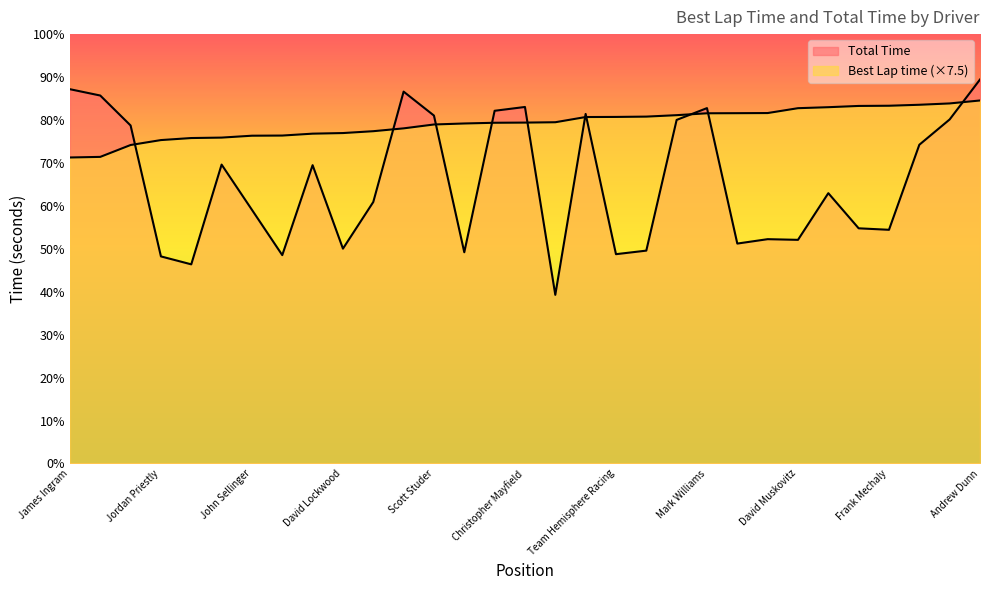

Rank the series by their maximum value, from lowest to highest.

Best Lap time, Total Time